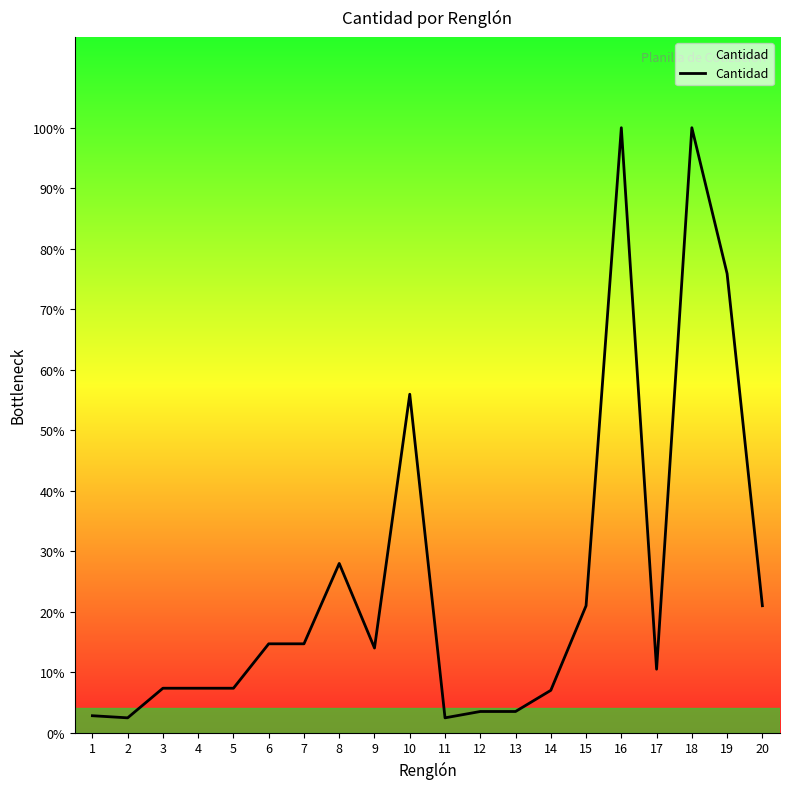

At which label is the value closest to 146?

10